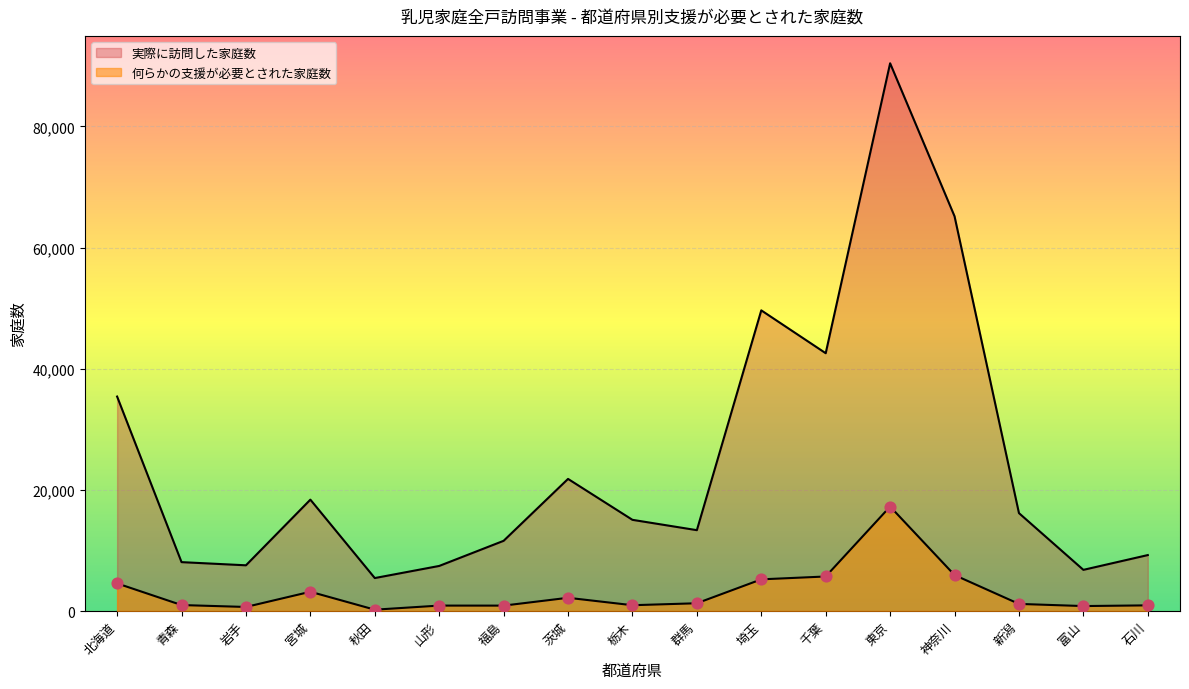

What is the change in value from 福島 to 栃木?

+66